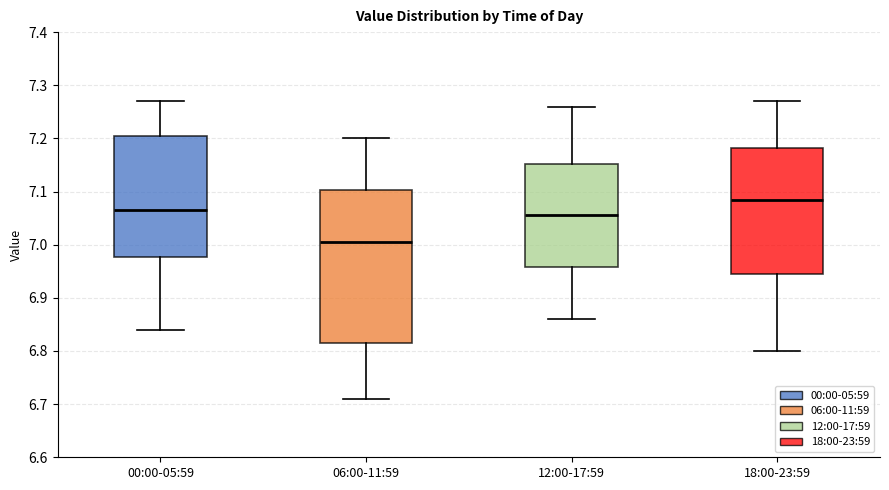

Which box is the tallest, from its lower edge to its upper edge?

06:00-11:59